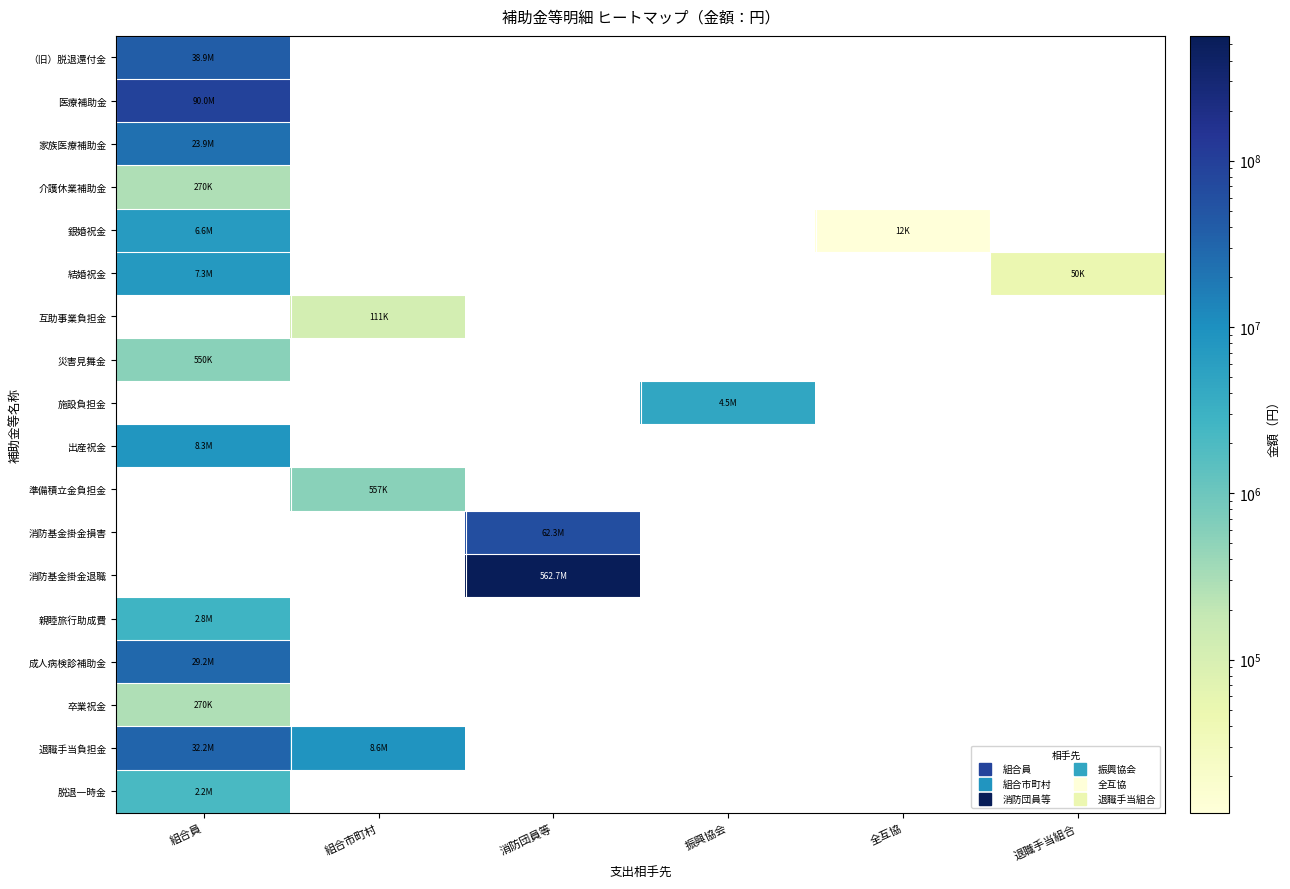

Which label corresponds to the largest value in the chart?

消防団員等